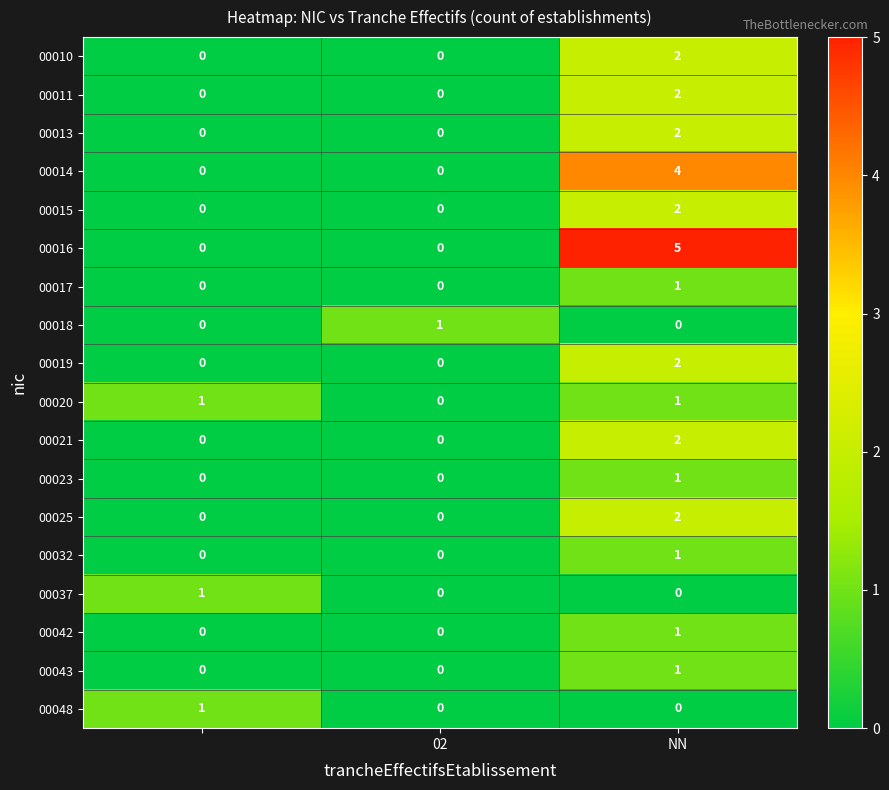

What is the maximum value shown in the chart?

5